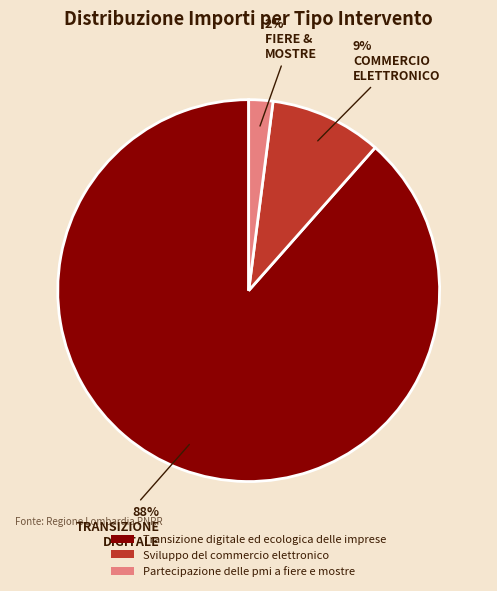

Count the number of slices in the pie.

3